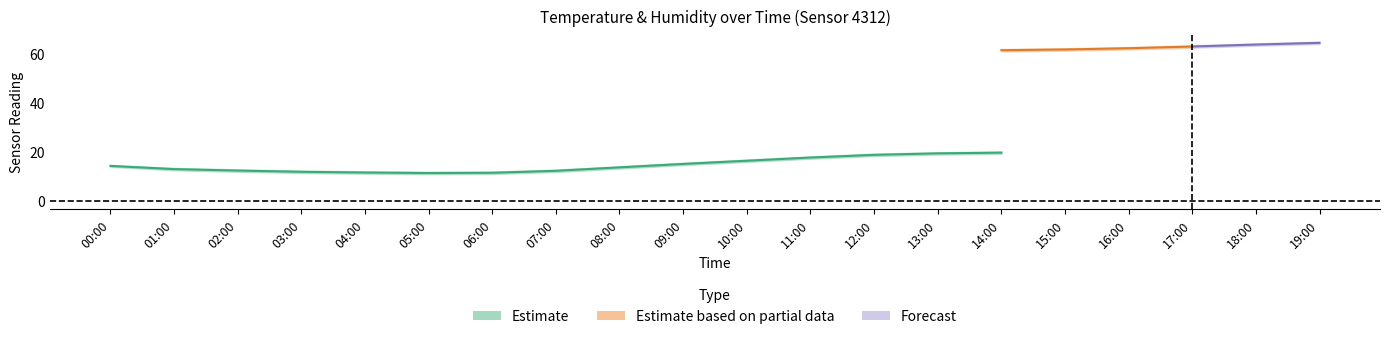

Does the chart have visible grid lines?

No